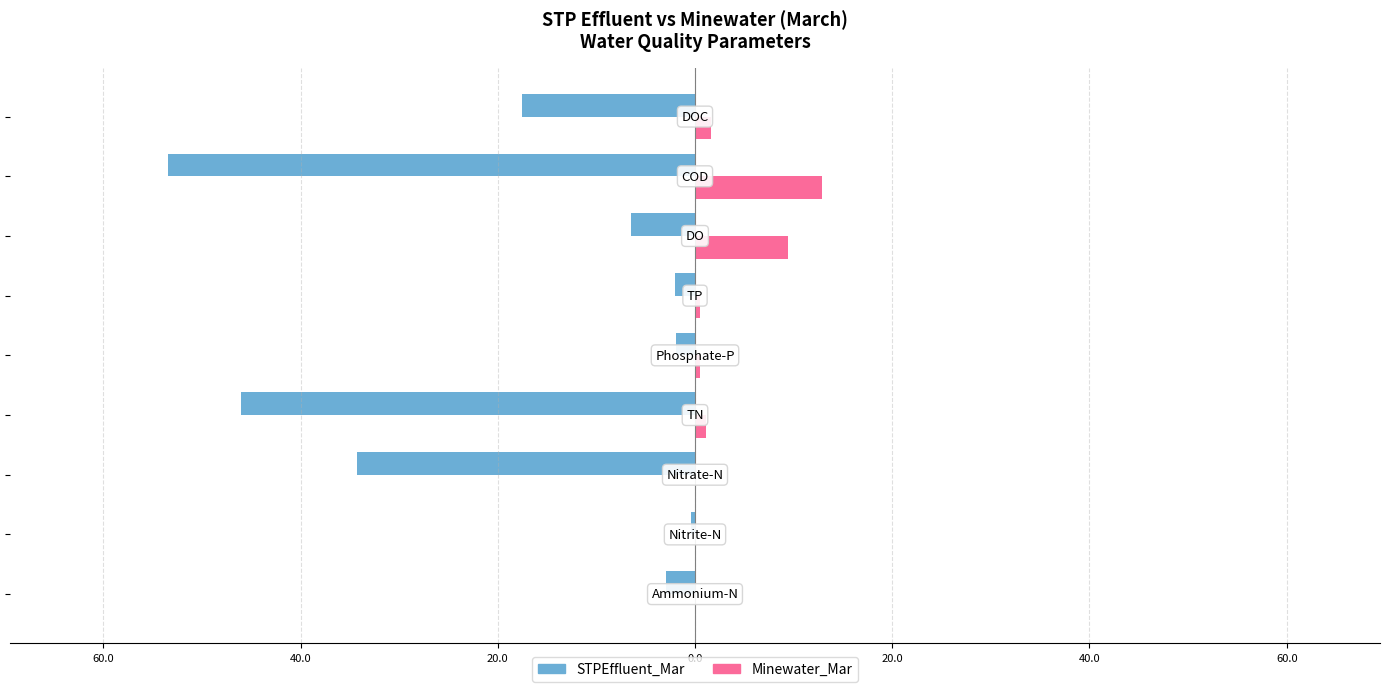

What are all the series names shown in the legend?

STPEffluent_Mar, Minewater_Mar